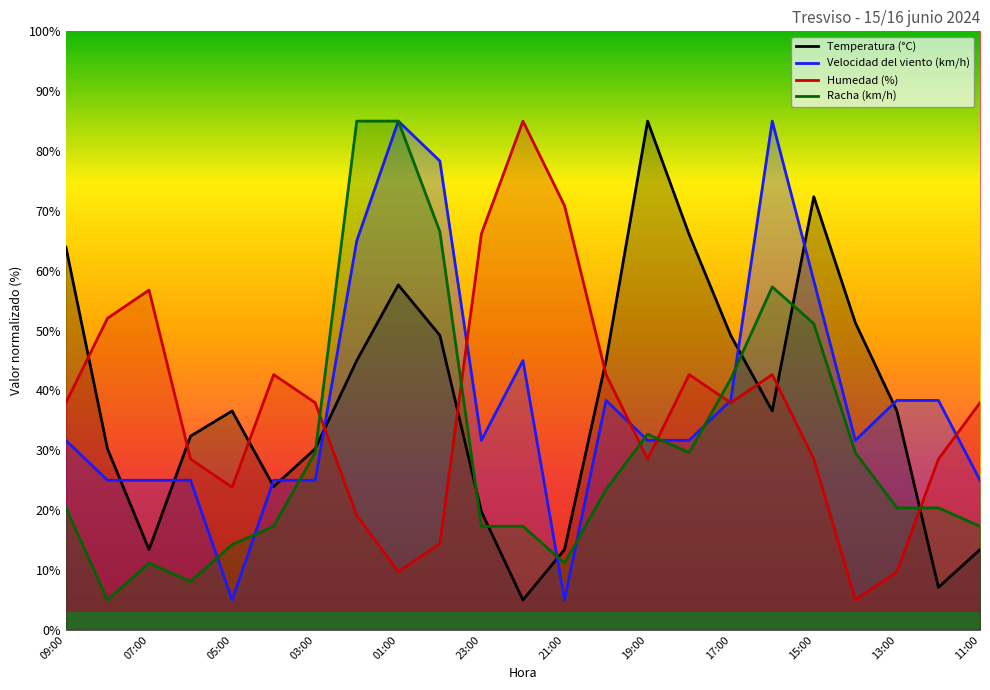

What is the maximum value shown in the chart?

85.0